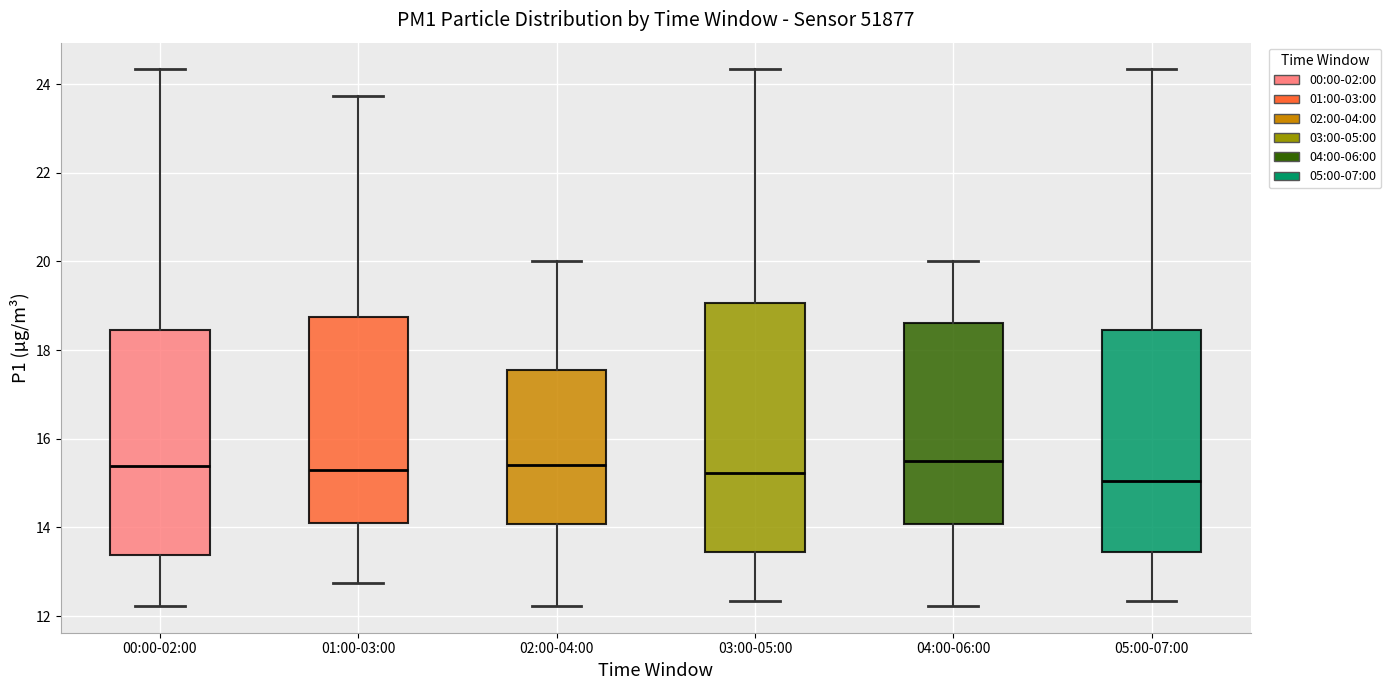

Reading left to right, transcribe this box plot: for each box, give where its median line is, the range the box spans, and where its two whiskers end, as read against the y-axis. The values are not printed on the chart, so give them approximately, as read against the axis.

00:00-02:00: median 15.4, box 13.4 to 18.4, whiskers 12.2 to 24.4
01:00-03:00: median 15.4, box 14.0 to 18.8, whiskers 12.8 to 23.8
02:00-04:00: median 15.4, box 14.0 to 17.6, whiskers 12.2 to 20.0
03:00-05:00: median 15.2, box 13.4 to 19.0, whiskers 12.4 to 24.4
04:00-06:00: median 15.4, box 14.0 to 18.6, whiskers 12.2 to 20.0
05:00-07:00: median 15.0, box 13.4 to 18.4, whiskers 12.4 to 24.4